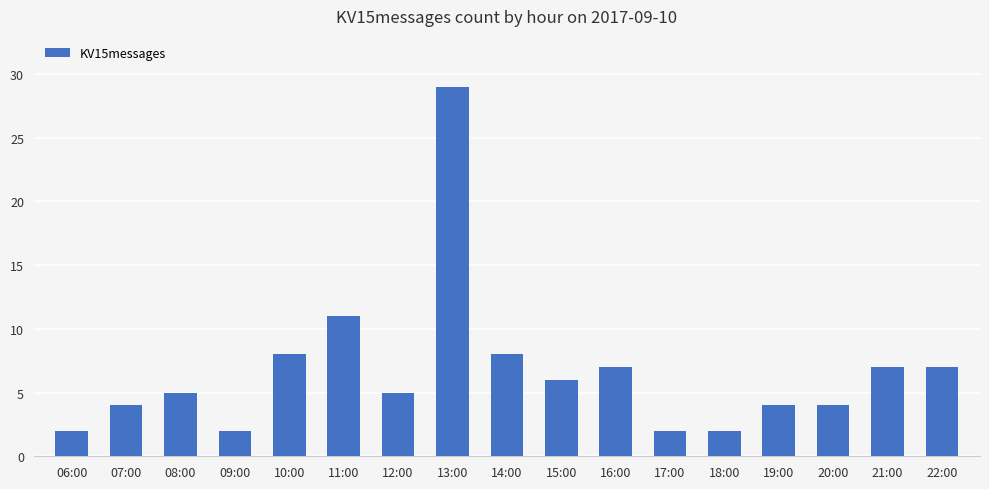

Reading left to right, list all the values displayed in this chart.

2	4	5	2	8	11	5	29	8	6	7	2	2	4	4	7	7